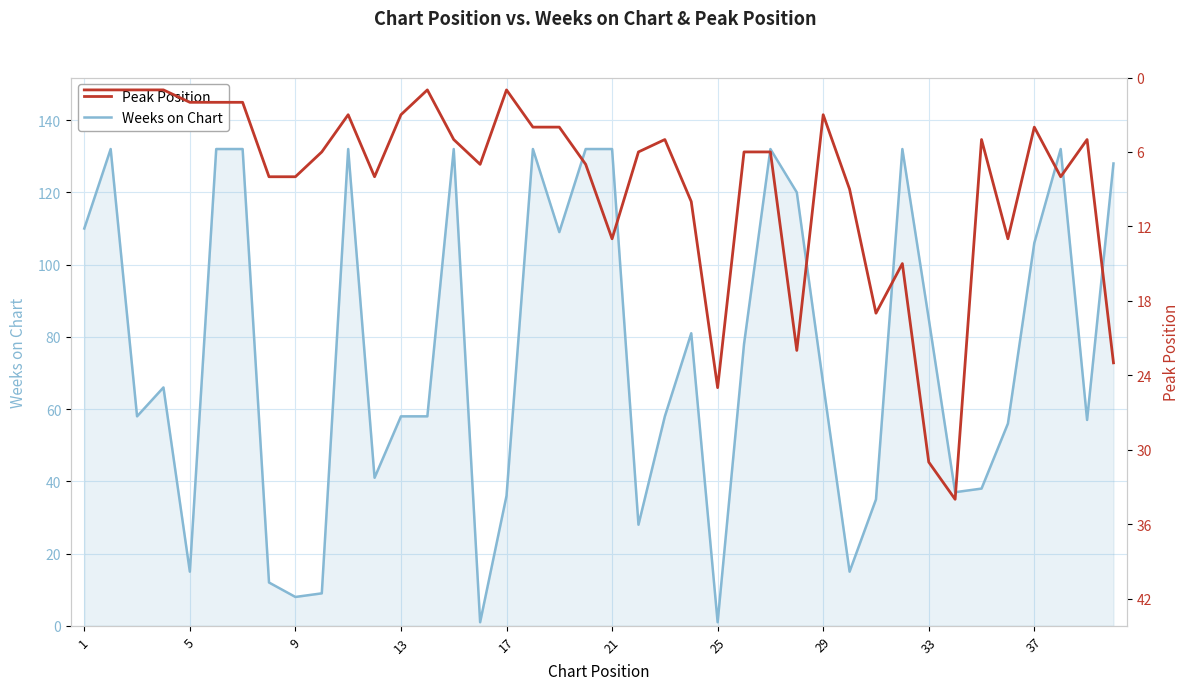

True or false: Weeks on Chart has more than 2 points higher than both neighbors.

True